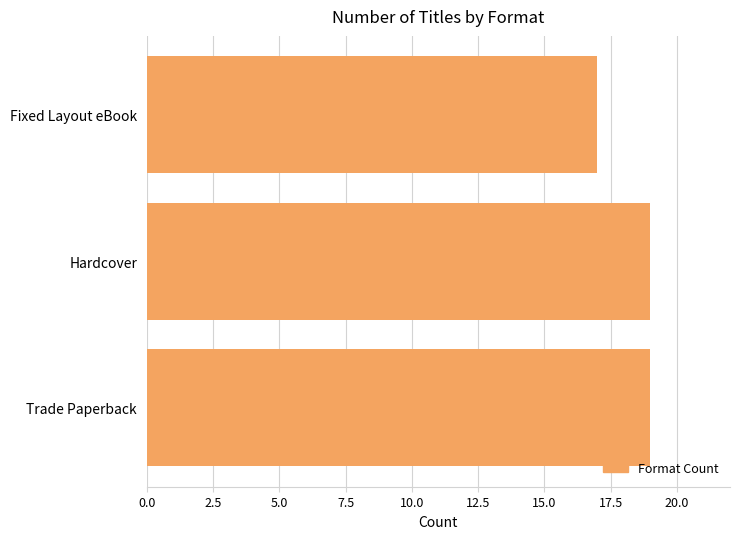

Reading bottom to top, transcribe all the data shown in this chart.

19	19	17